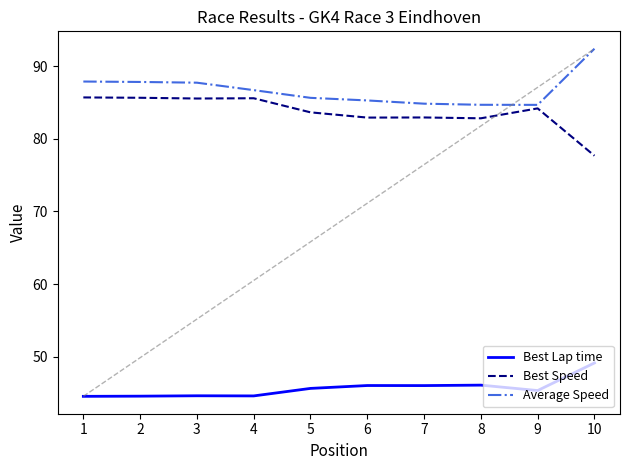

What is the greatest value displayed?

92.4